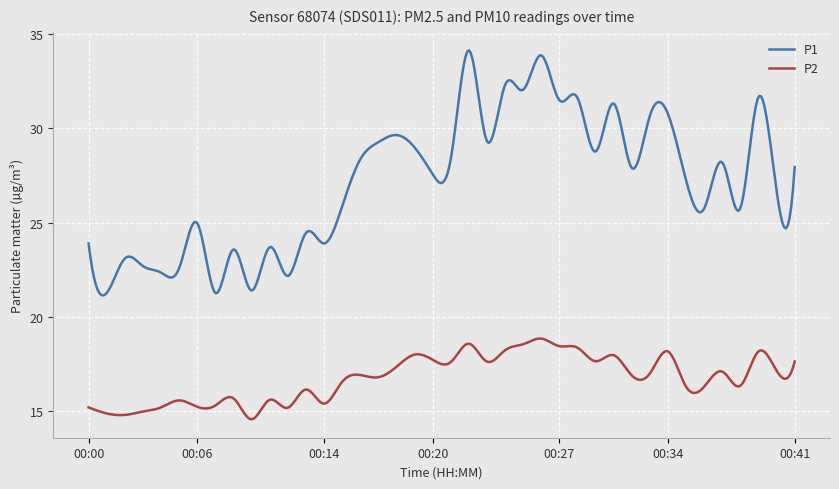

What is the maximum value for P1?

34.1